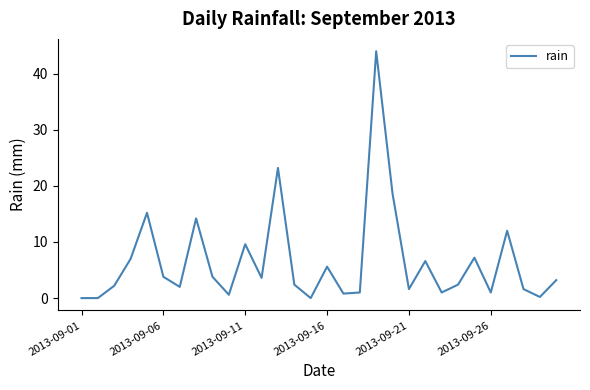

What is the maximum value shown in the chart?

44.0